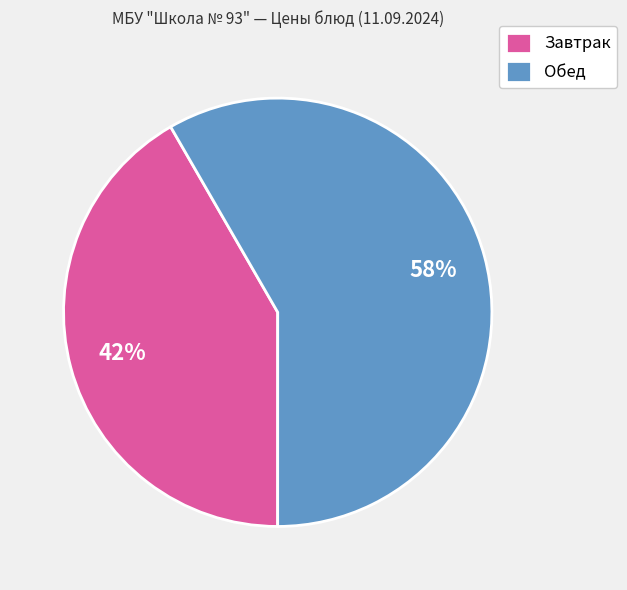

To the nearest percent, what is the average slice percentage?

50%